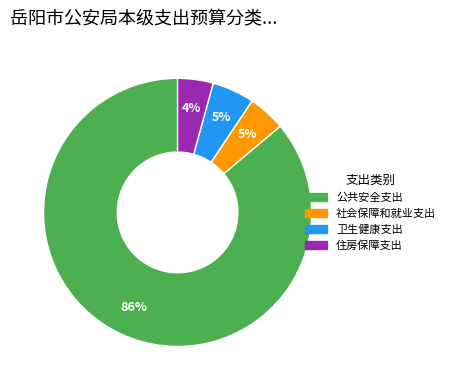

Is it true that 公共安全支出 is 98% of the pie?

False